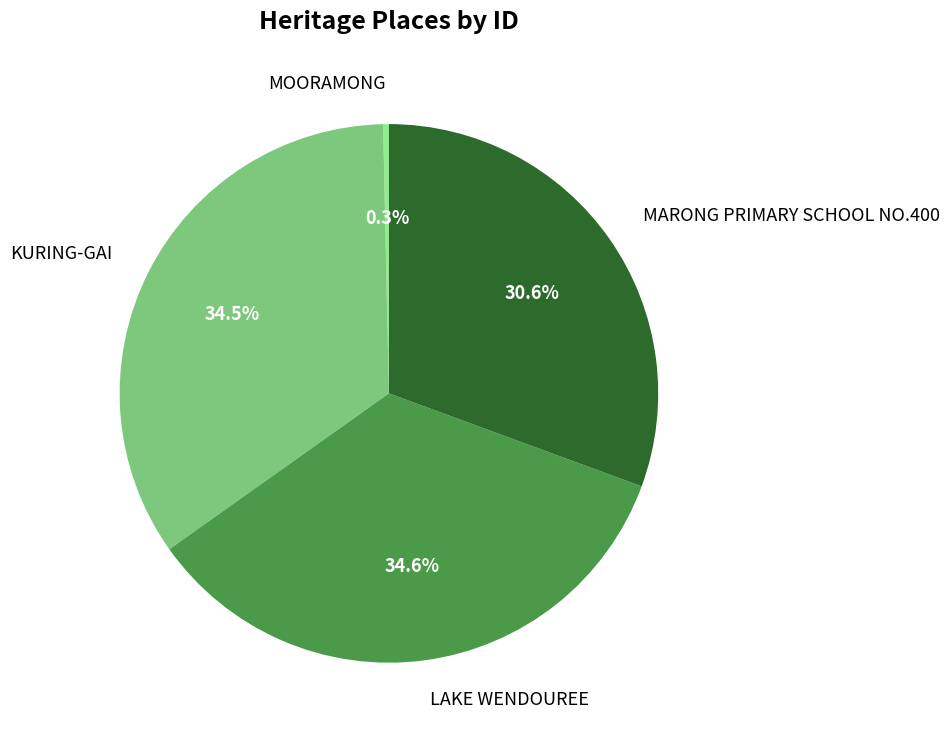

The KURING-GAI slice represents 47% of the pie. True or false?

False